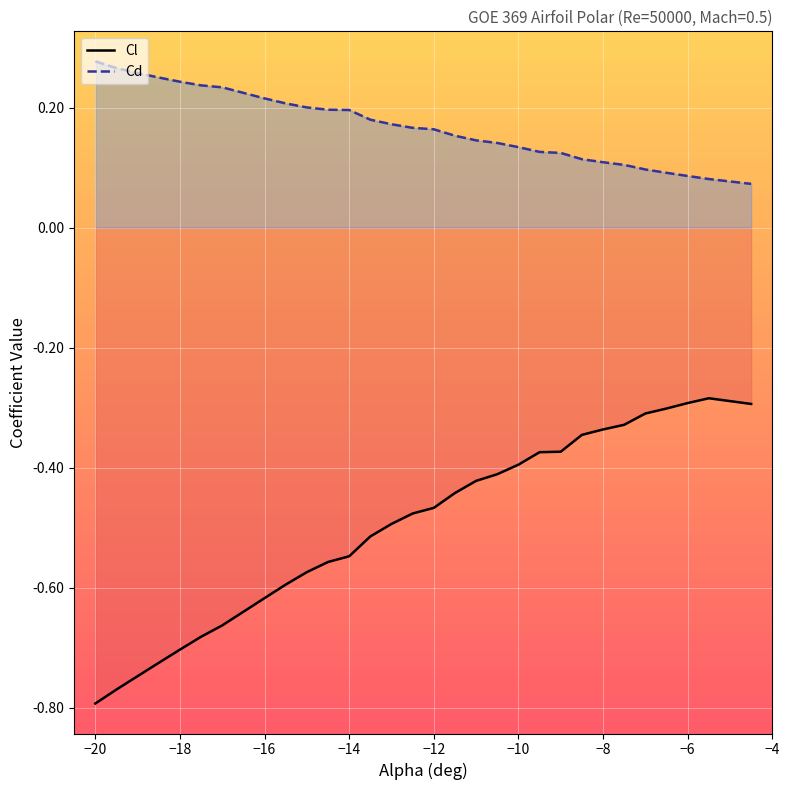

What is the average value of the Cd series?

0.2